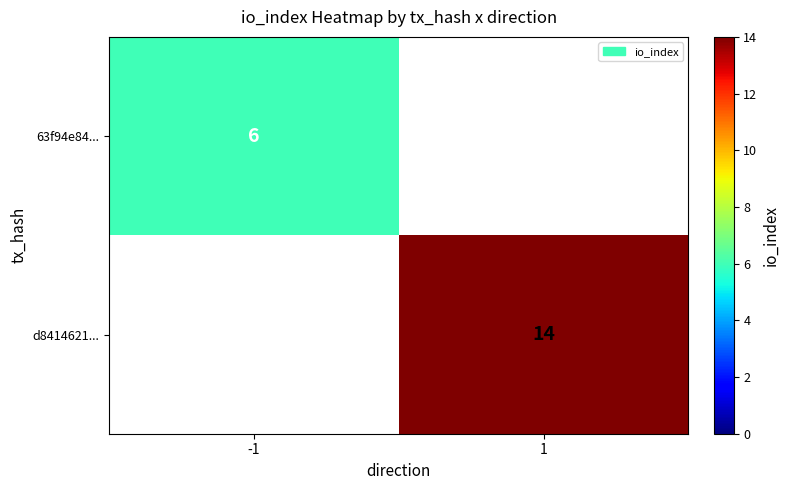

True or false: 63f94e84... has a value of 4 at -1.

False